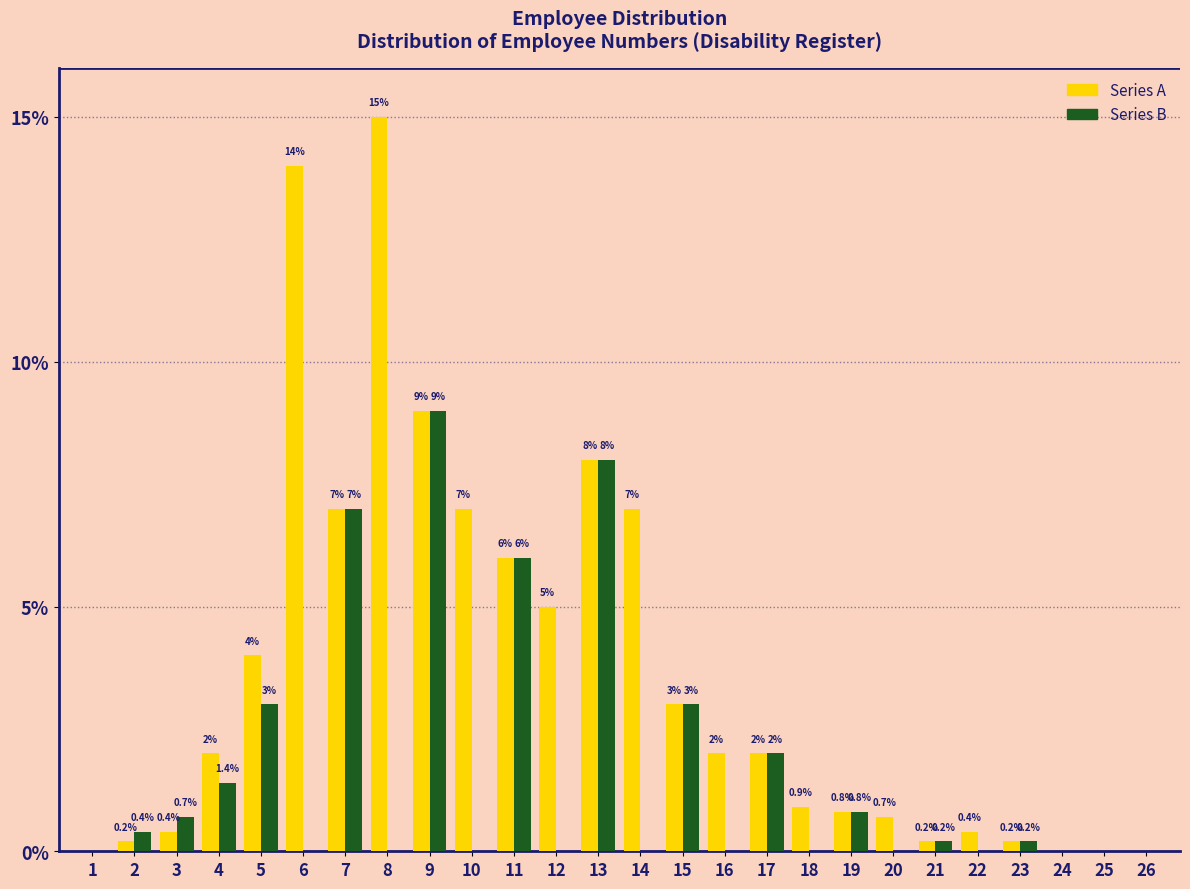

Reading left to right, list all the values displayed in this chart.

Series A: 1=0.0	2=0.2	3=0.4	4=2.0	5=4.0	6=14.0	7=7.0	8=15.0	9=9.0	10=7.0	11=6.0	12=5.0	13=8.0	14=7.0	15=3.0	16=2.0	17=2.0	18=0.9	19=0.8	20=0.7	21=0.2	22=0.4	23=0.2	24=0.0	25=0.0	26=0.0
Series B: 1=0.0	2=0.4	3=0.7	4=1.4	5=3.0	6=0.0	7=7.0	8=0.0	9=9.0	10=0.0	11=6.0	12=0.0	13=8.0	14=0.0	15=3.0	16=0.0	17=2.0	18=0.0	19=0.8	20=0.0	21=0.2	22=0.0	23=0.2	24=0.0	25=0.0	26=0.0